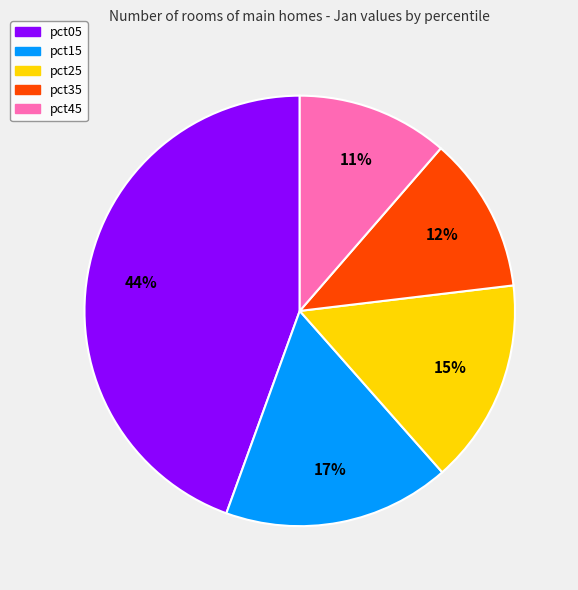

How many slices are in this pie chart?

5